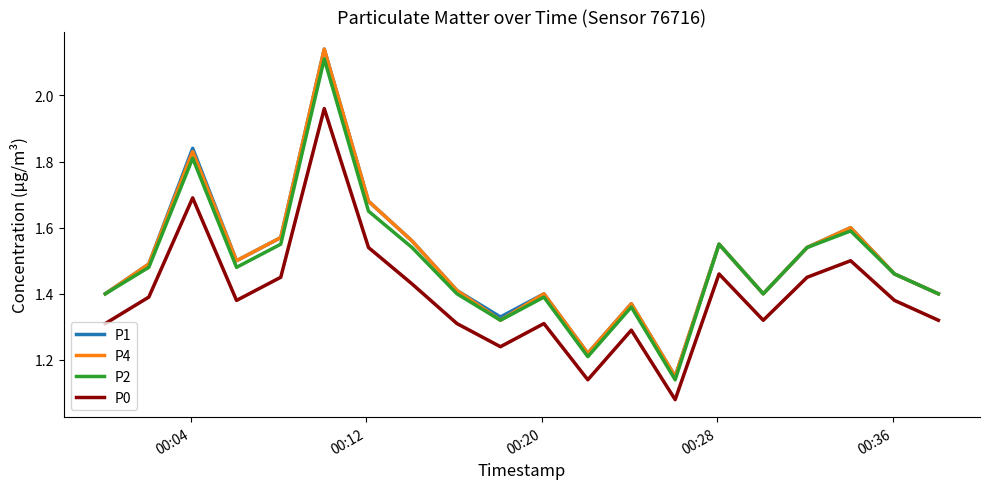

True or false: P4 has more than 1 points higher than both neighbors.

True